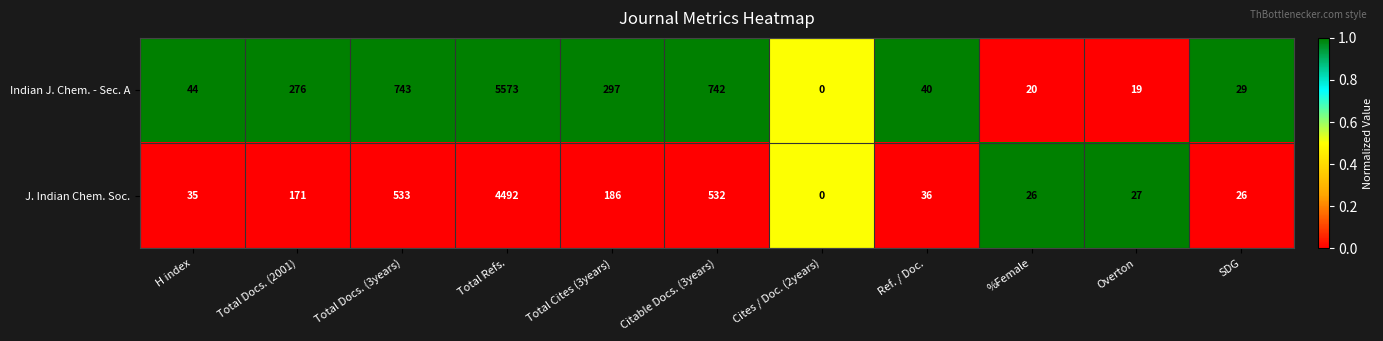

Rank the series by their maximum value, from lowest to highest.

J. Indian Chem. Soc., Indian J. Chem. - Sec. A